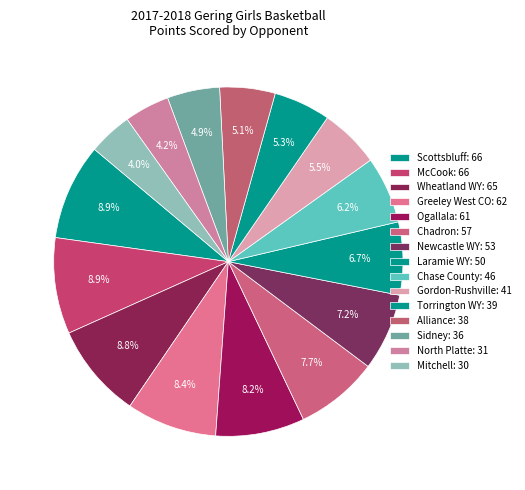

Is there any slice that represents more than half of the pie?

No